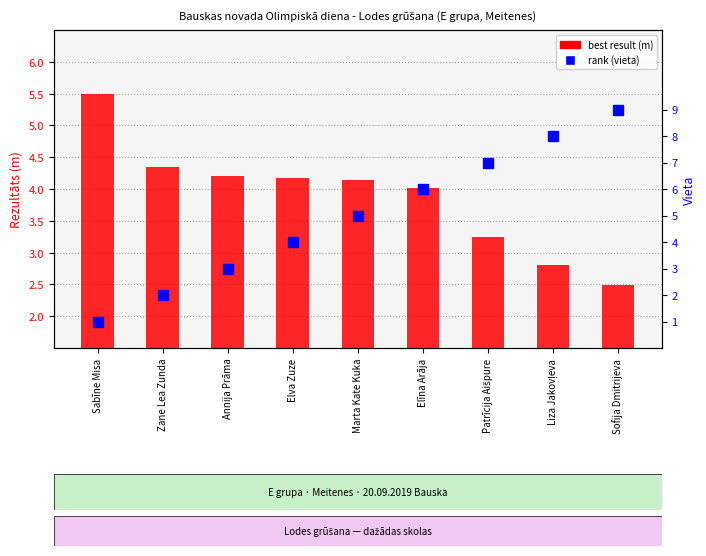

What is the difference between the second highest and minimum values in the rank (vieta) series?

7.0